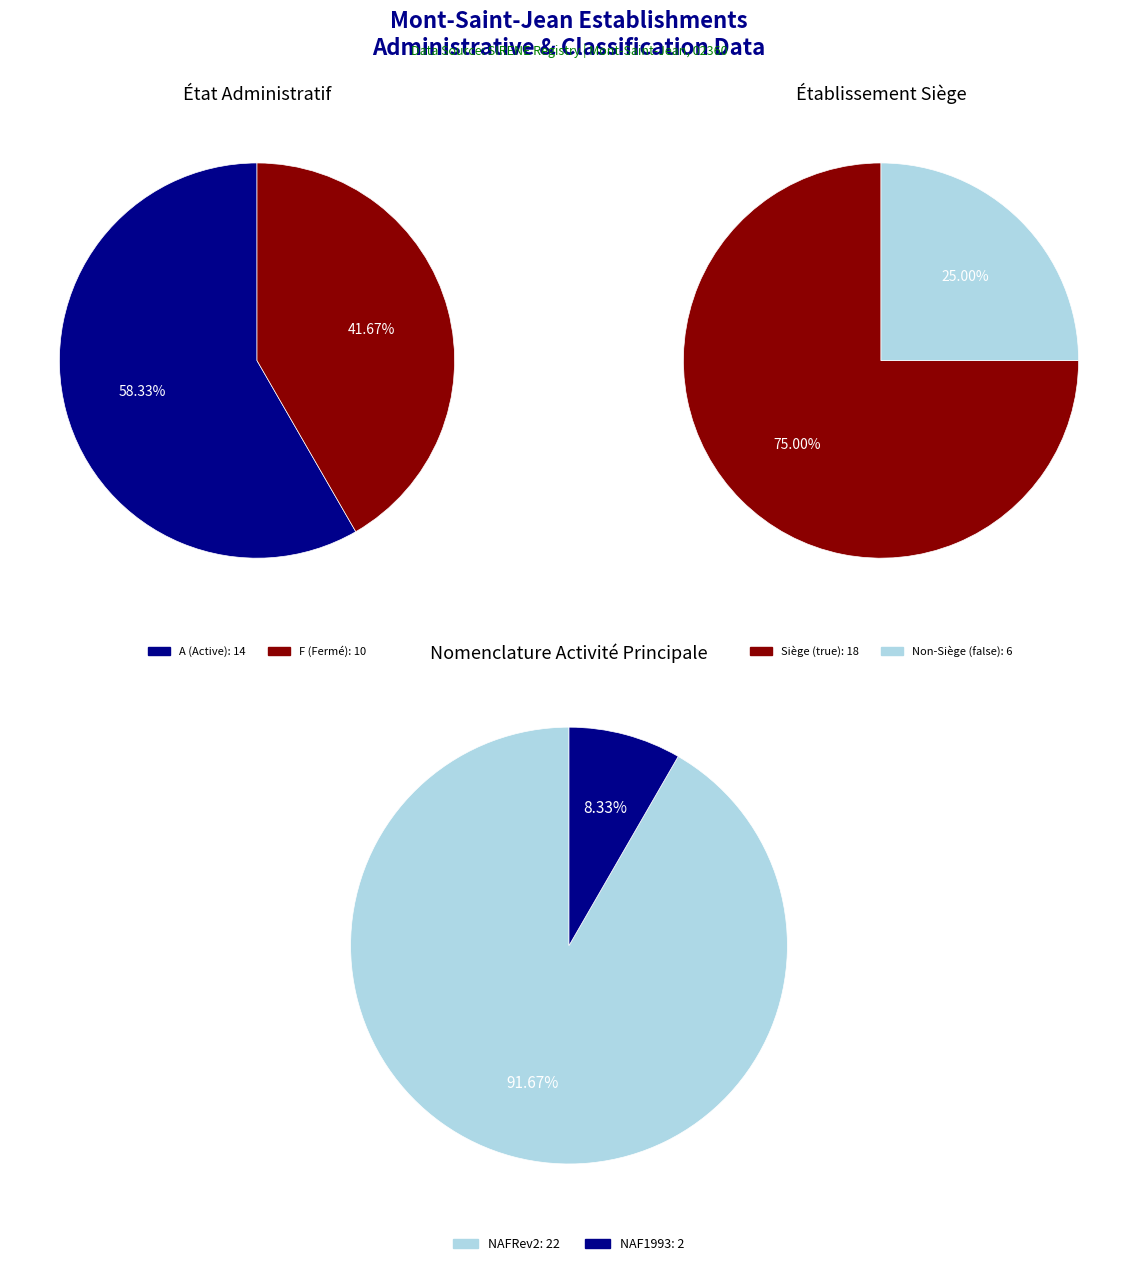

Is 91400355300015 the majority of the pie?

No